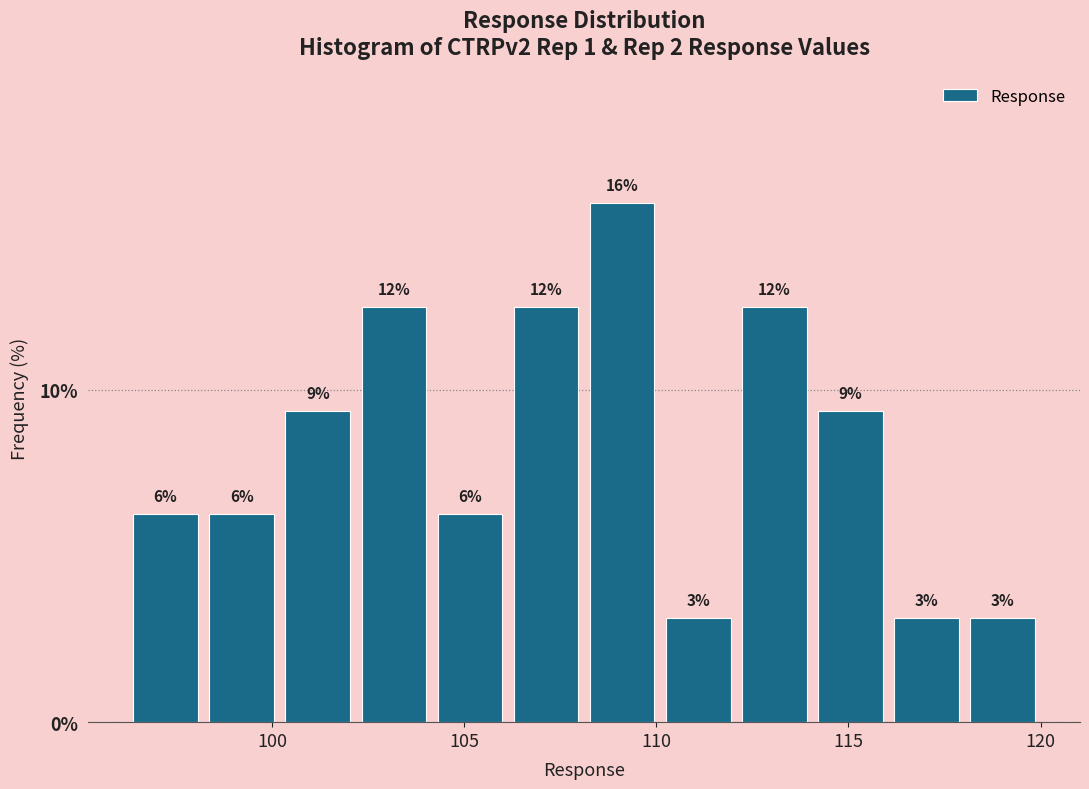

Around what value on the x-axis is the tallest bar? Give the approximate position of its centre, as read against the axis.

109.0